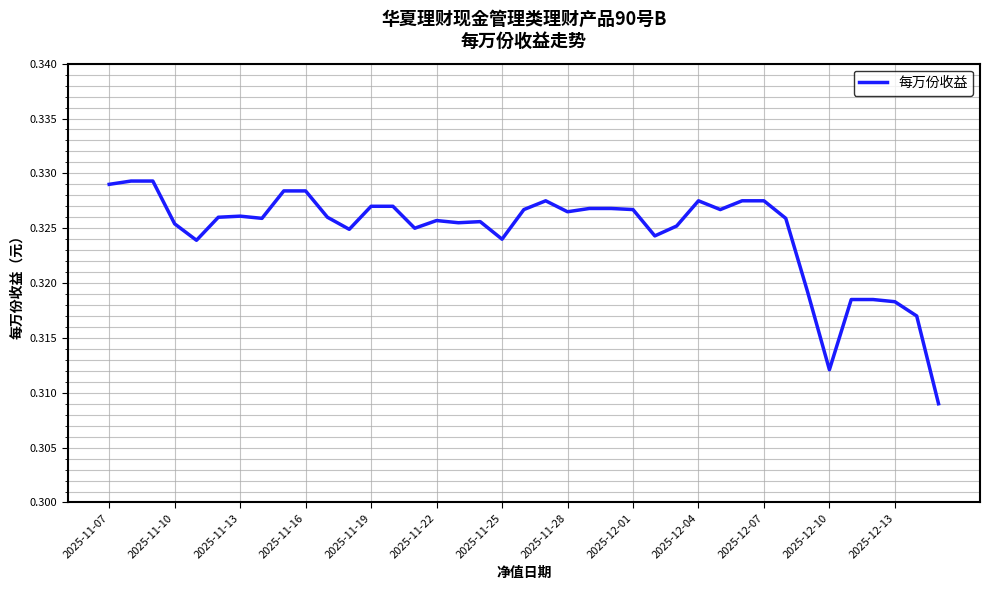

What is the sum of all values?

12.7